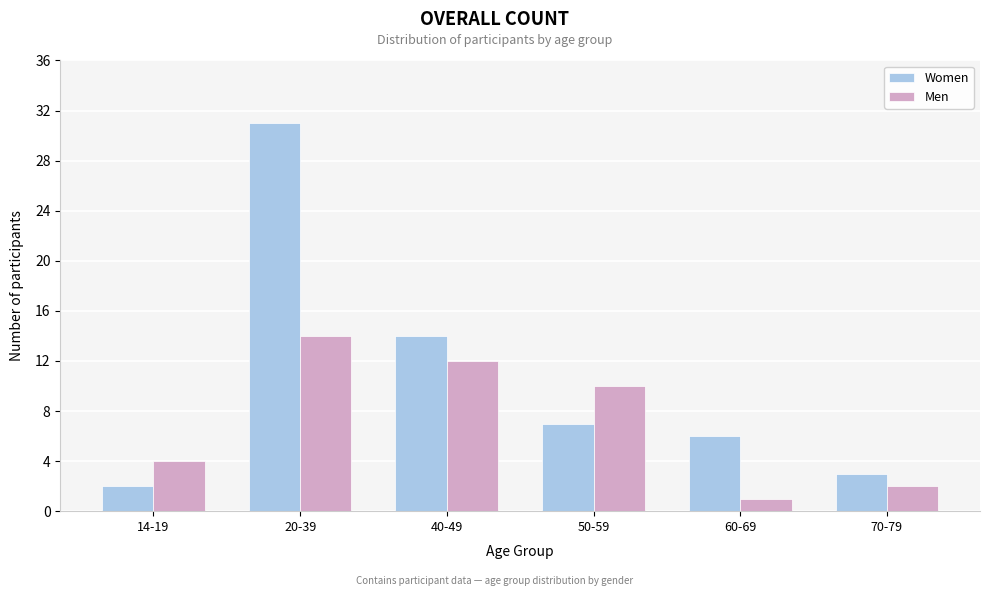

Reading right to left, extract all data points from this chart.

Women: 70-79=3	60-69=6	50-59=7	40-49=14	20-39=31	14-19=2
Men: 70-79=2	60-69=1	50-59=10	40-49=12	20-39=14	14-19=4